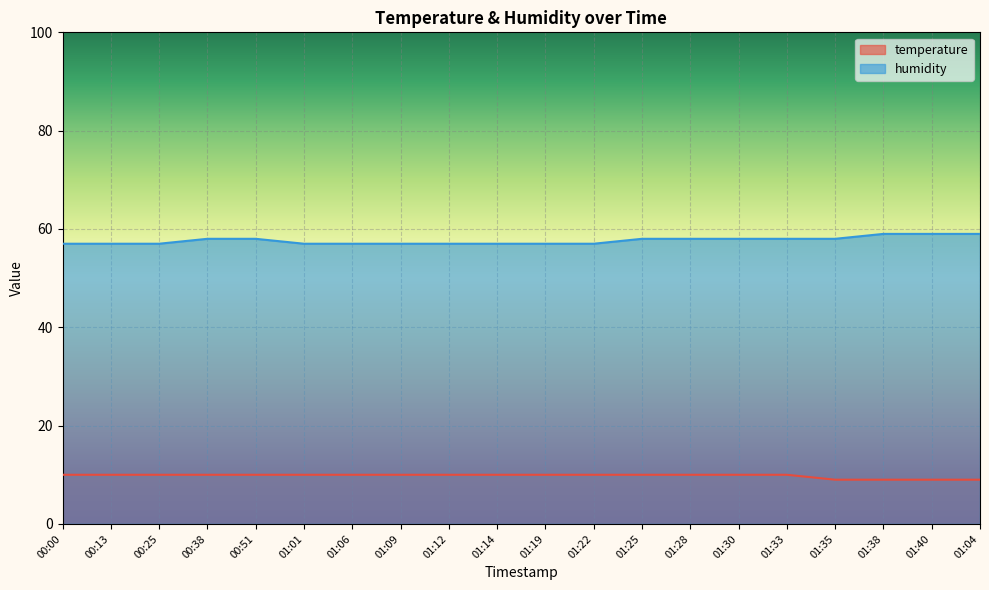

Reading left to right, what are all the values shown in this chart?

temperature: 00:00=10	00:13=10	00:25=10	00:38=10	00:51=10	01:01=10	01:06=10	01:09=10	01:12=10	01:14=10	01:19=10	01:22=10	01:25=10	01:28=10	01:30=10	01:33=10	01:35=9	01:38=9	01:40=9	01:04=9
humidity: 00:00=57	00:13=57	00:25=57	00:38=58	00:51=58	01:01=57	01:06=57	01:09=57	01:12=57	01:14=57	01:19=57	01:22=57	01:25=58	01:28=58	01:30=58	01:33=58	01:35=58	01:38=59	01:40=59	01:04=59